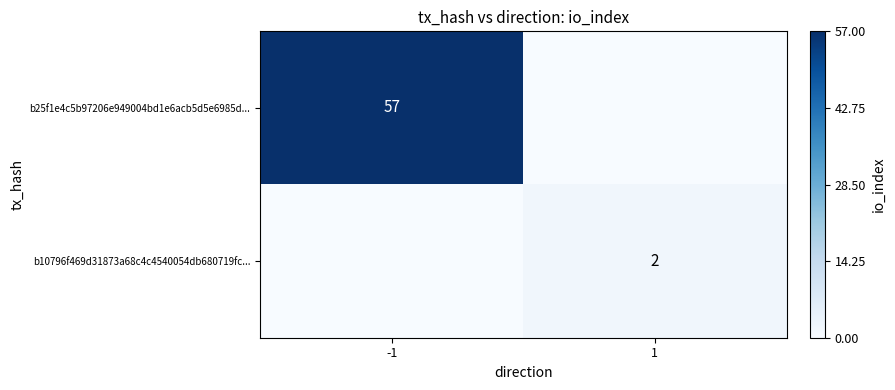

The b10796f469d31873a68c4c4540054db680719fc... series shows 2 at 1. True or false?

True